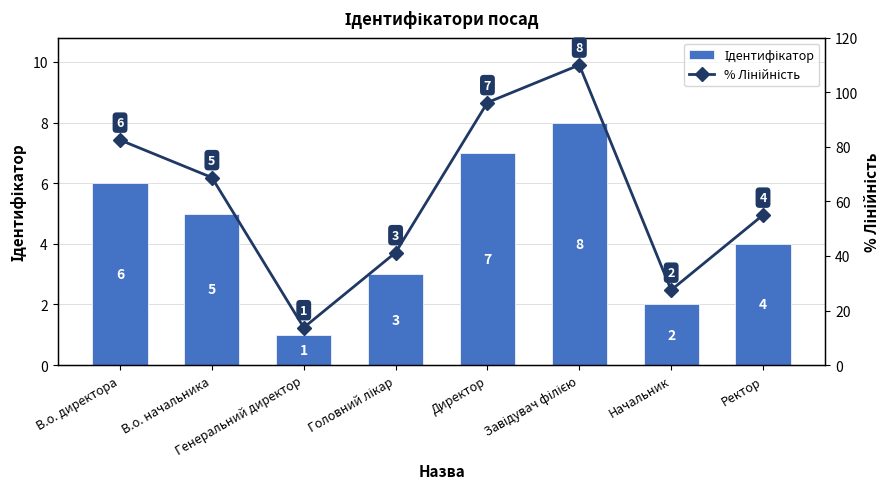

What is the lowest value of the % Лінійність series?

13.8